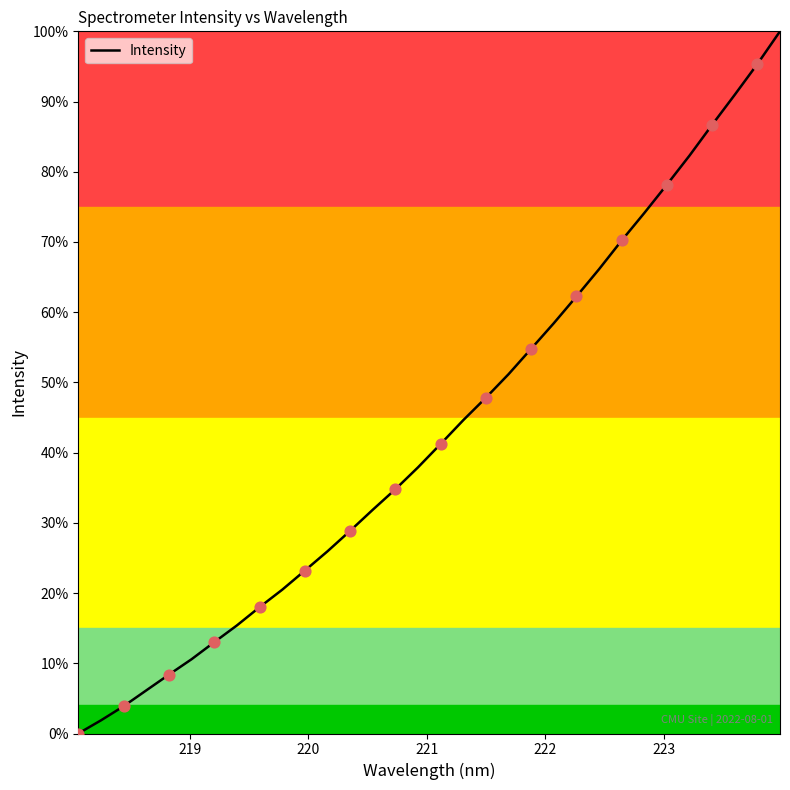

Does the chart have visible grid lines?

No